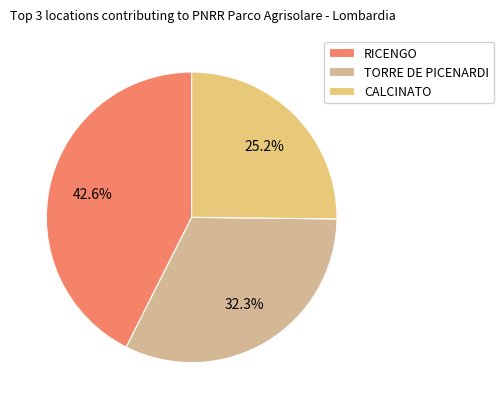

Between CALCINATO and TORRE DE PICENARDI, which is larger?

TORRE DE PICENARDI